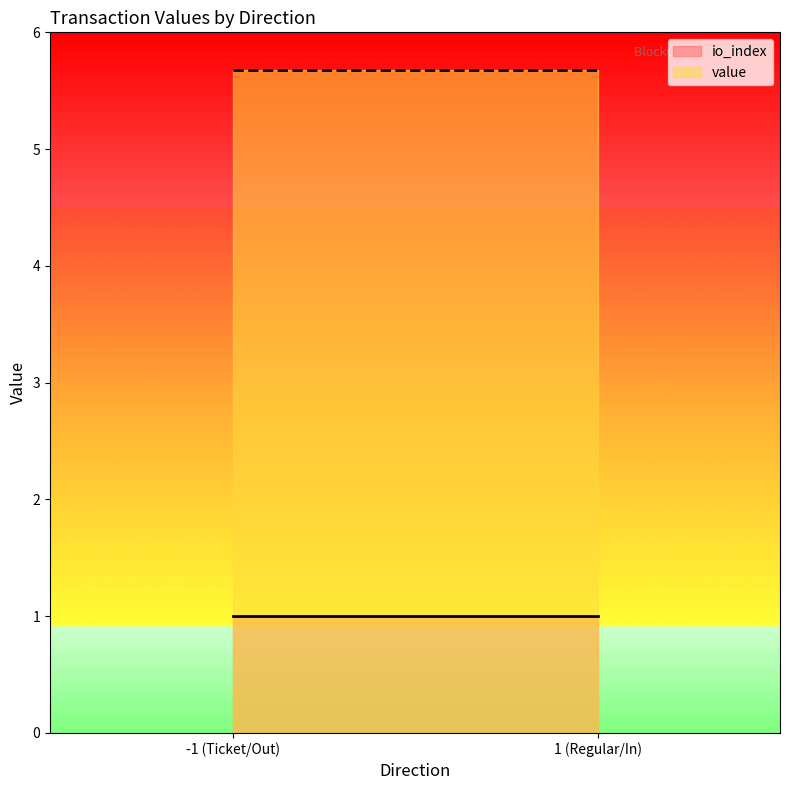

Which category has the lowest value across all series?

-1